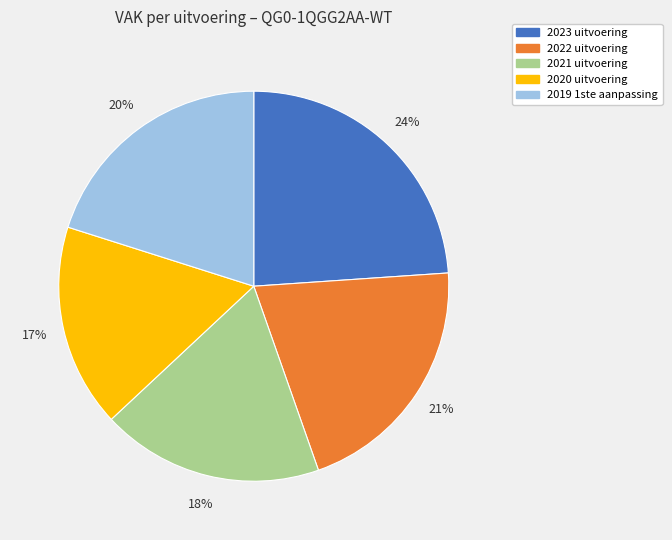

True or false: 2022 uitvoering accounts for 14% of the total.

False